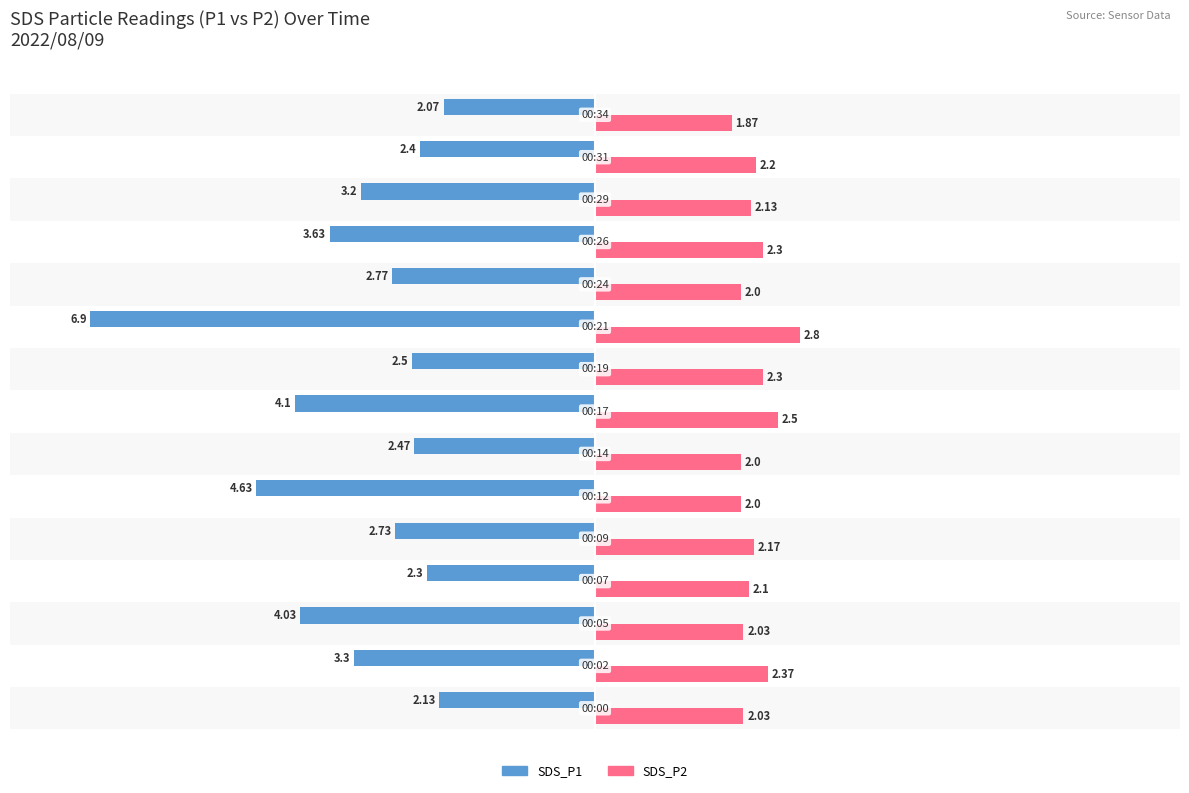

Rank the series by their maximum value, from lowest to highest.

SDS_P1, SDS_P2